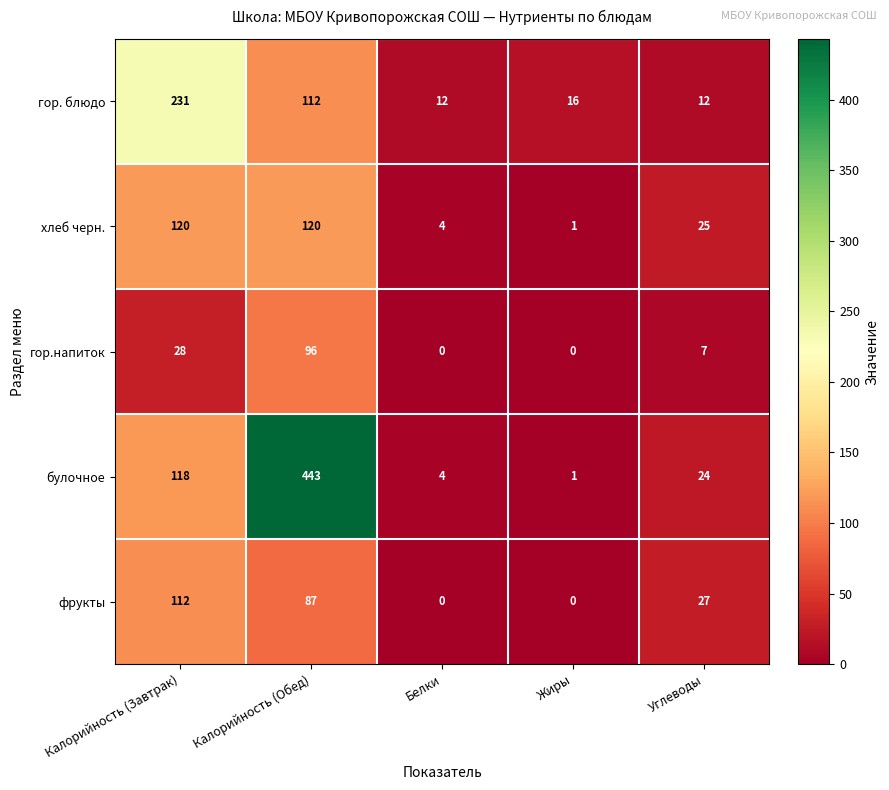

At which label does гор. блюдо first exceed 16?

Калорийность (Завтрак)